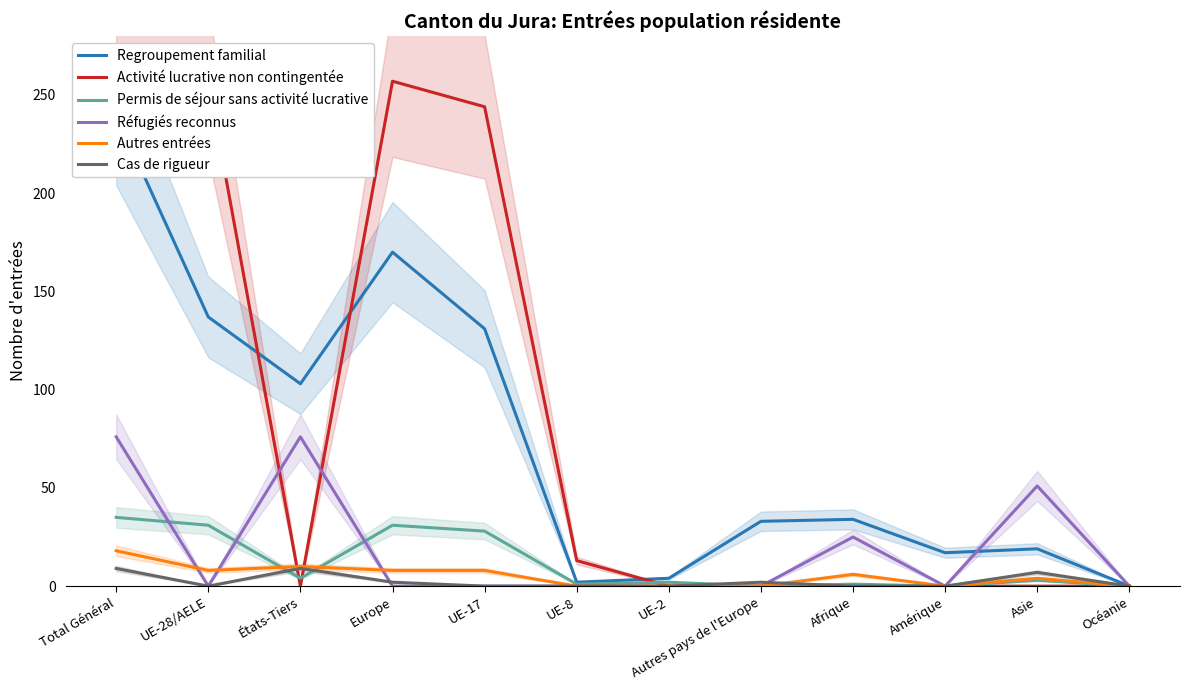

Which series has the largest range (max minus min)?

Activité lucrative non contingentée